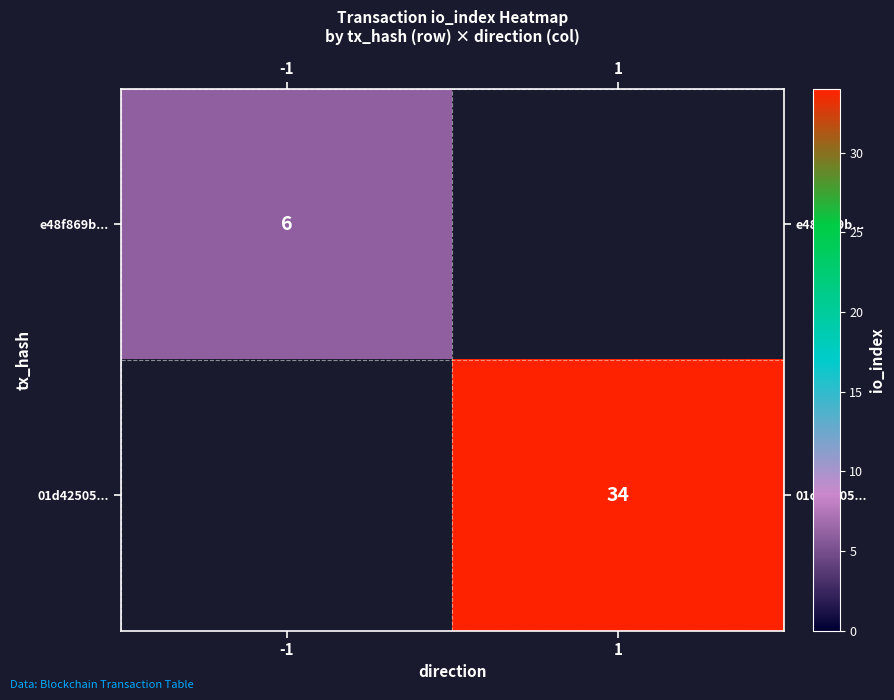

Which label corresponds to the largest value in the chart?

1